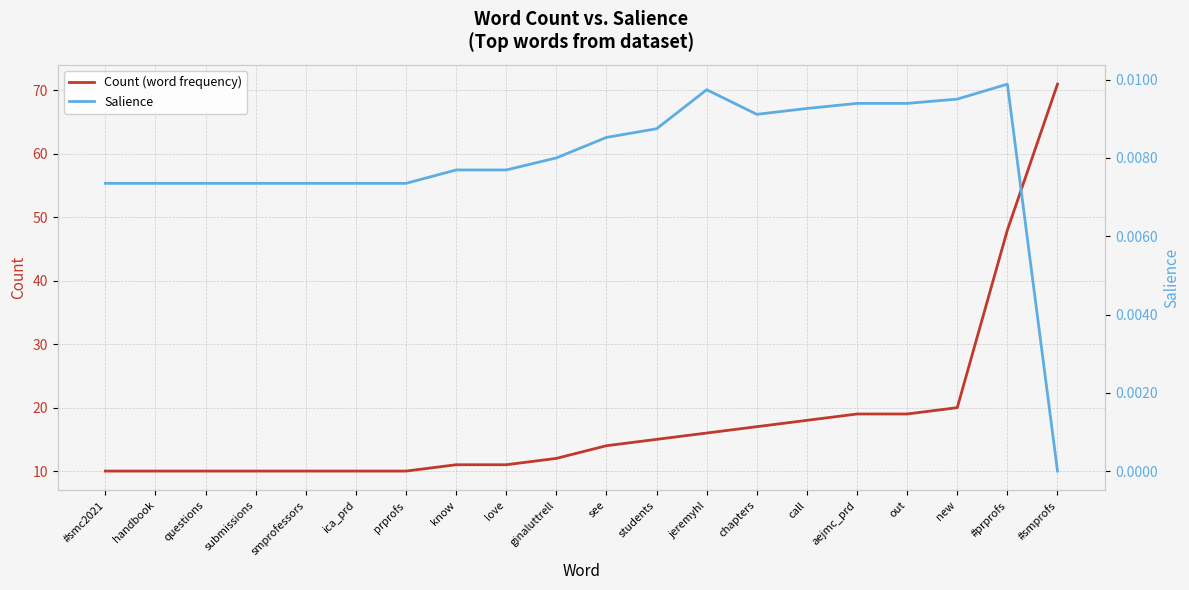

What is the difference between the Count (word frequency) values at aejmc_prd and jeremyhl?

3